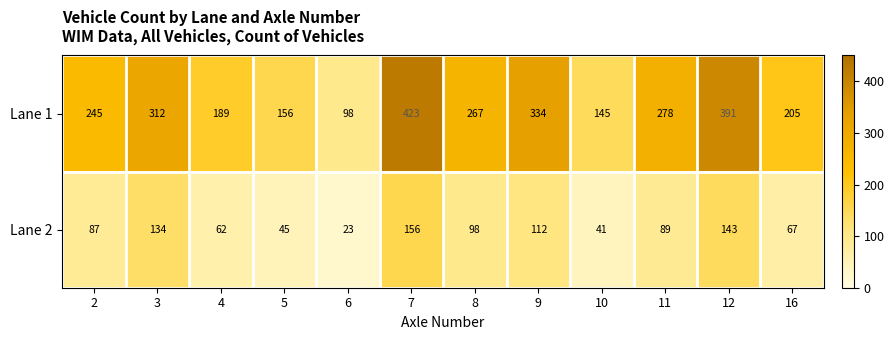

Between 6 and 16, which series saw the biggest shift?

Lane 1